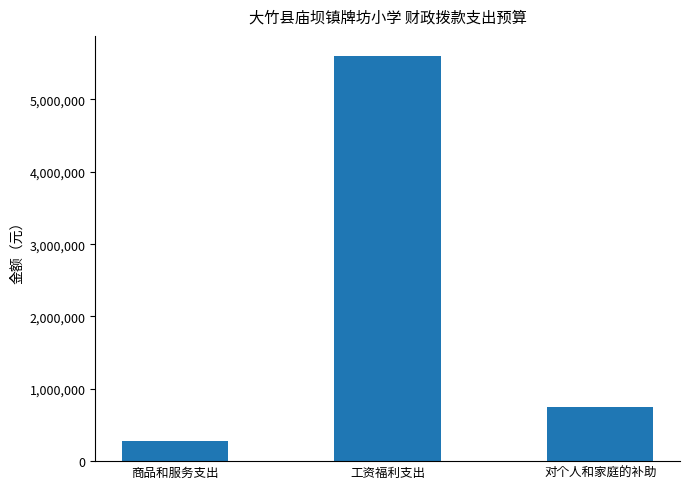

What is the label of the 3rd bar from the right?

商品和服务支出